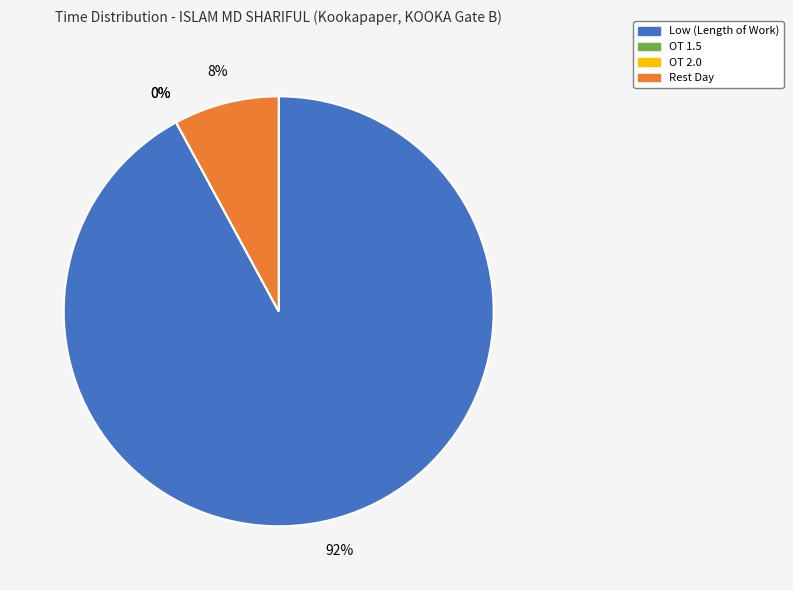

Which category has the biggest portion of the pie?

Low (Length of Work)